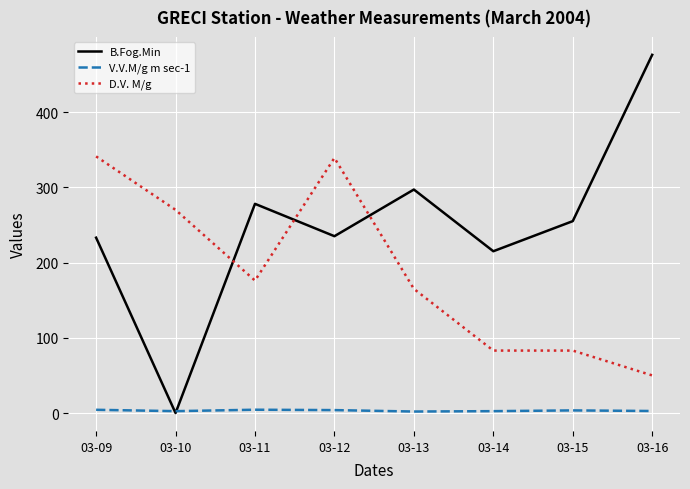

Which series has the largest total across all categories?

B.Fog.Min